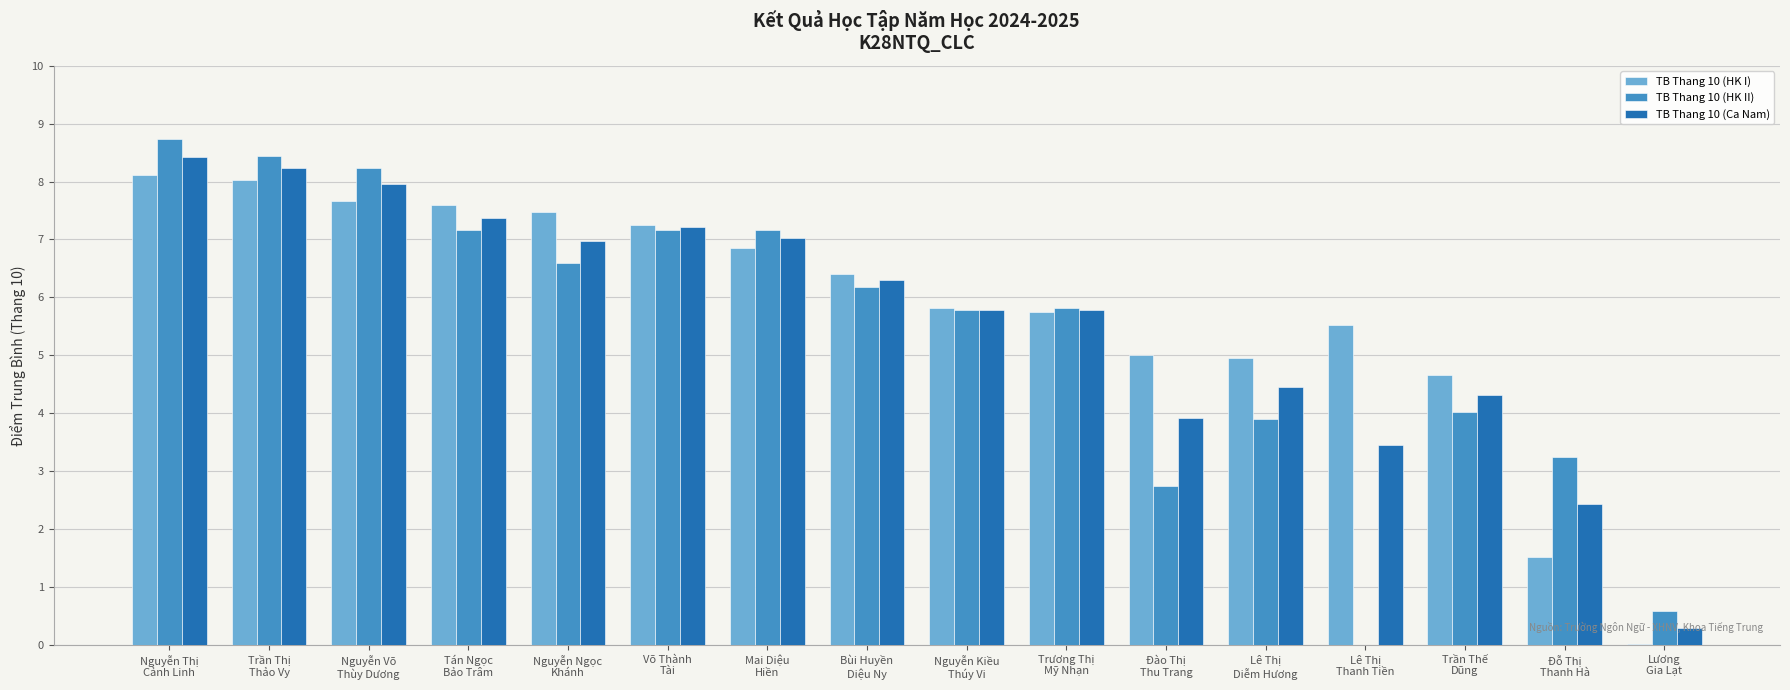

What are all the series names shown in the legend?

TB Thang 10 (HK I), TB Thang 10 (HK II), TB Thang 10 (Ca Nam)